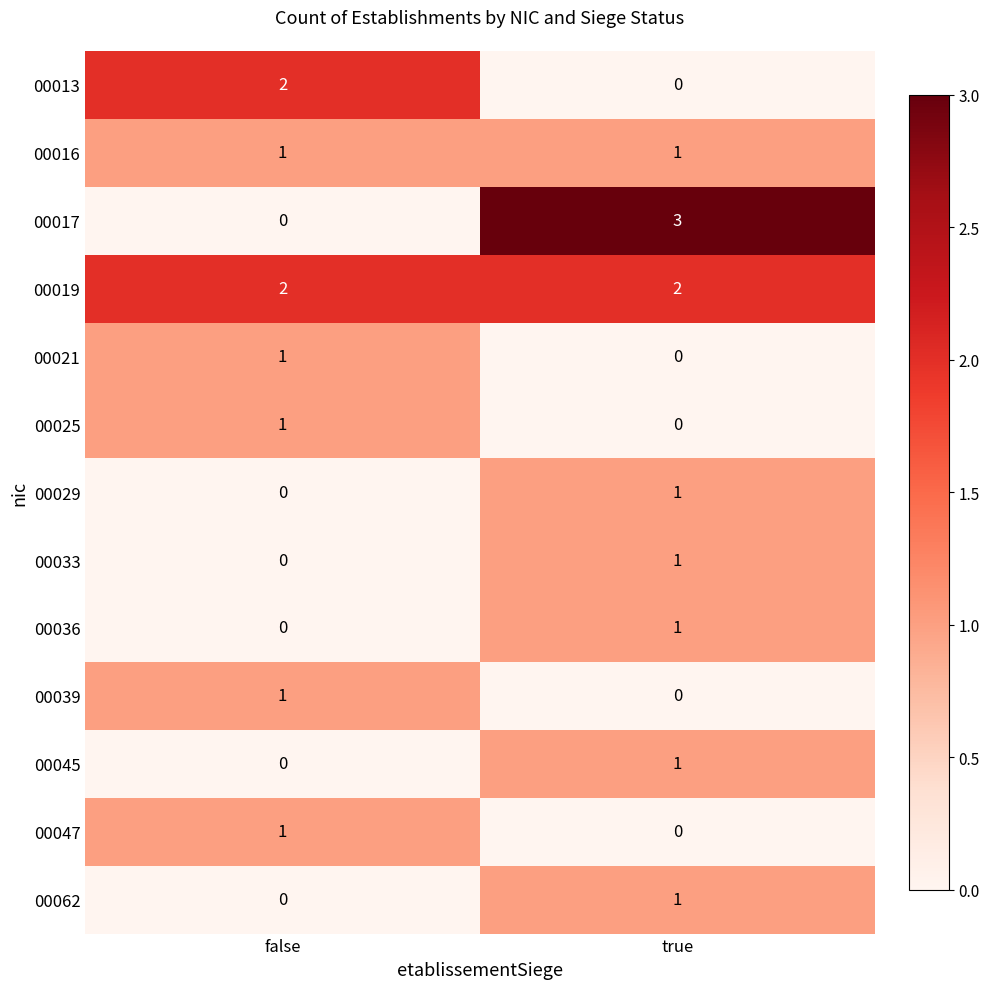

What is the total value across all series at false?

9